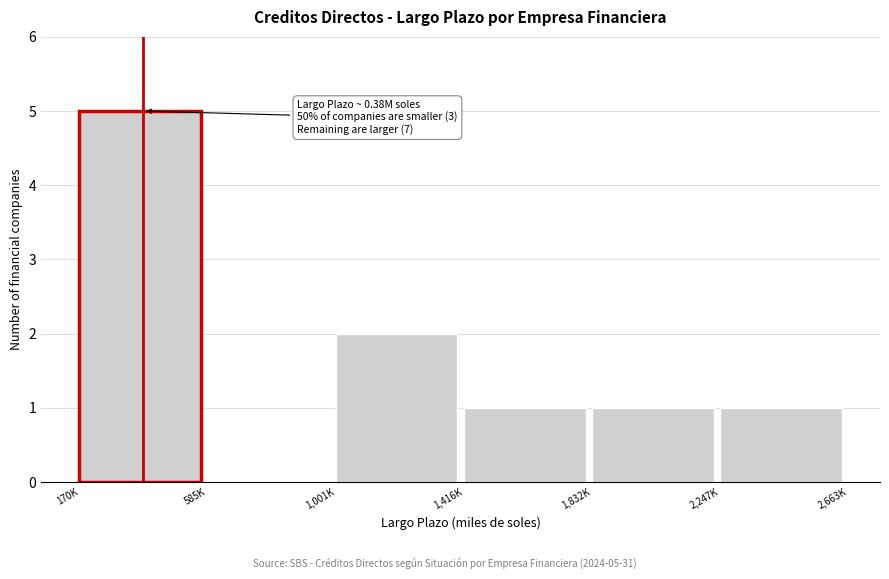

Reading left to right, transcribe all the data shown in this chart.

170K=5	585K=0	1,001K=2	1,416K=1	1,832K=1	2,247K=1